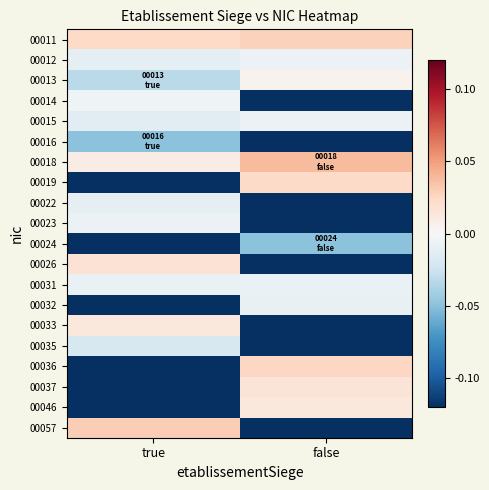

At which category is the sum across all series the highest?

true